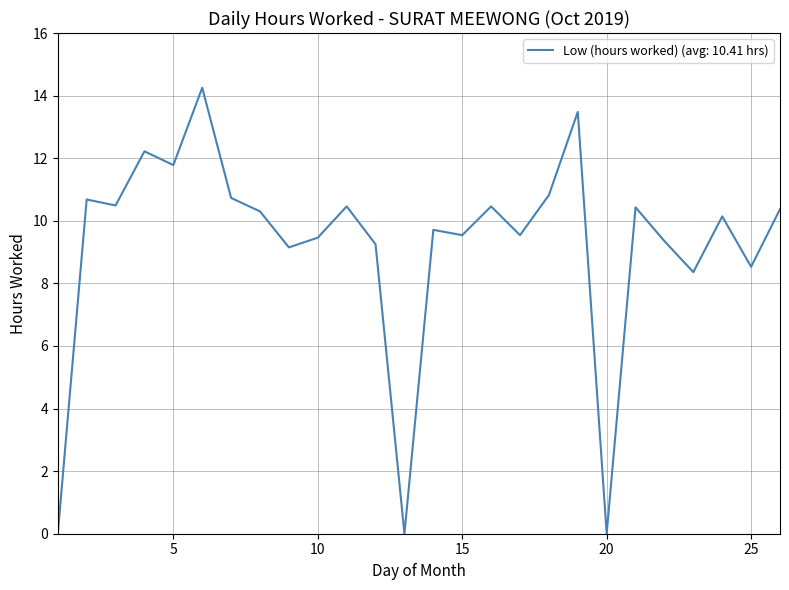

Does the chart display data point markers on the line(s)?

No